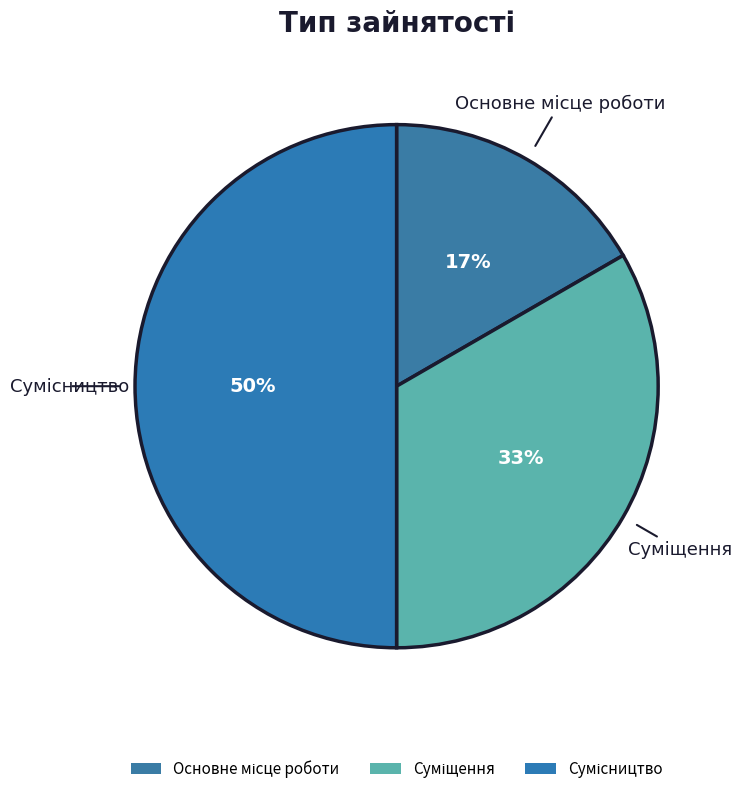

Between Сумісництво and Основне місце роботи, which is larger?

Сумісництво